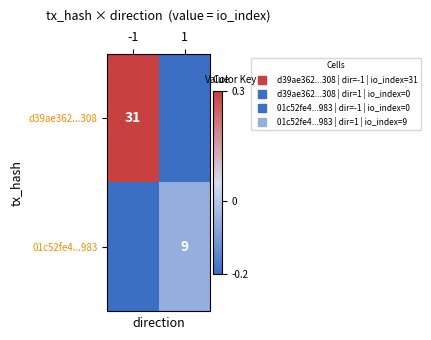

Which label corresponds to the largest value in the chart?

-1